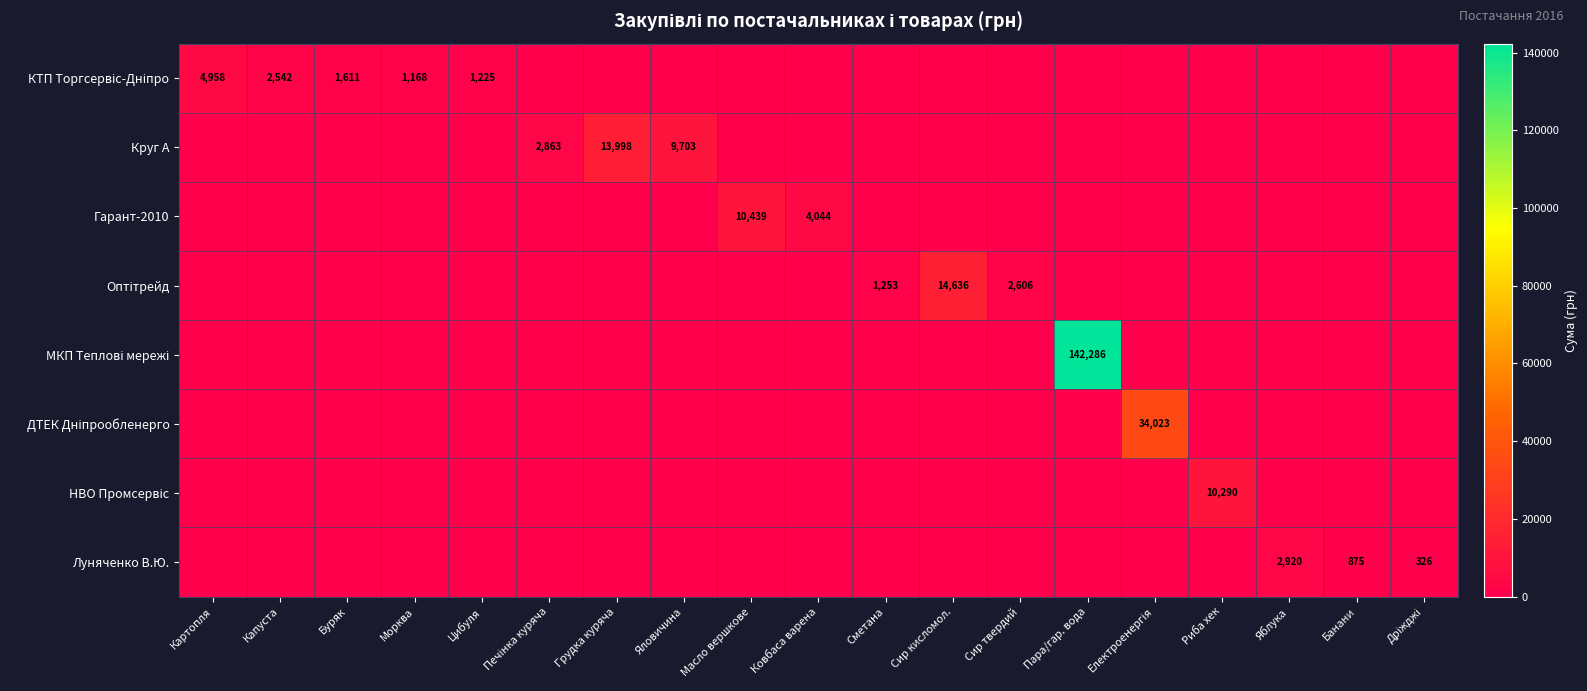

Between Сир кисломол. and Сир твердий, which series saw the biggest shift?

Оптітрейд